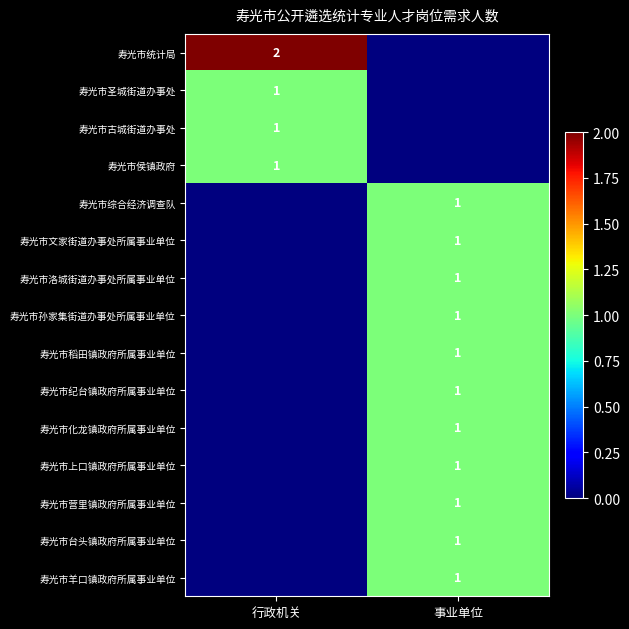

The 寿光市综合经济调查队 series shows 1 at 事业单位. True or false?

True